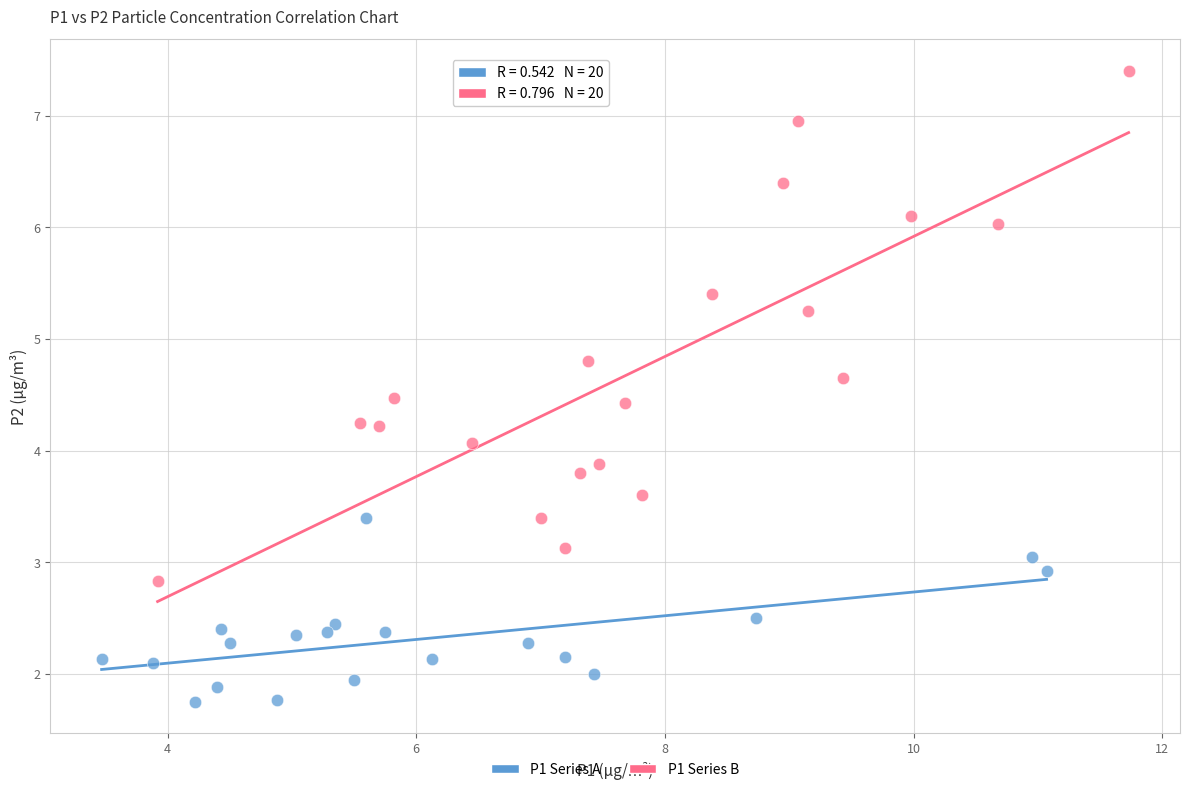

Which series has the largest Y range (max minus min)?

P1 Series B